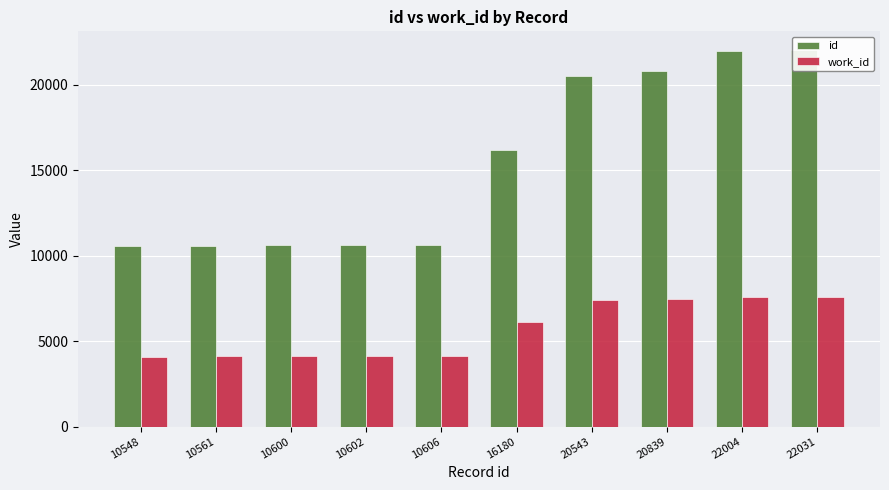

Which has a higher value, 20543 or 10600?

20543